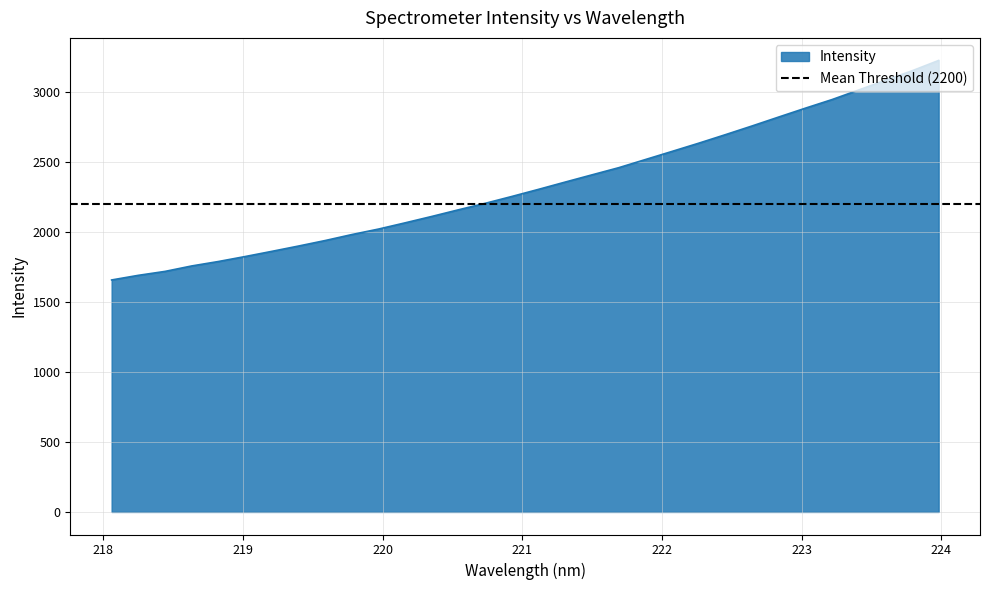

Rank the categories by value from lowest to highest.

218.0596, 218.2508, 218.442, 218.6332, 218.8244, 219.0156, 219.2067, 219.3979, 219.589, 219.7801, 219.9712, 220.1623, 220.3533, 220.5444, 220.7354, 220.9264, 221.1174, 221.3083, 221.4993, 221.6902, 221.8812, 222.0721, 222.263, 222.4538, 222.6447, 222.8355, 223.0264, 223.2172, 223.408, 223.5987, 223.7895, 223.9802